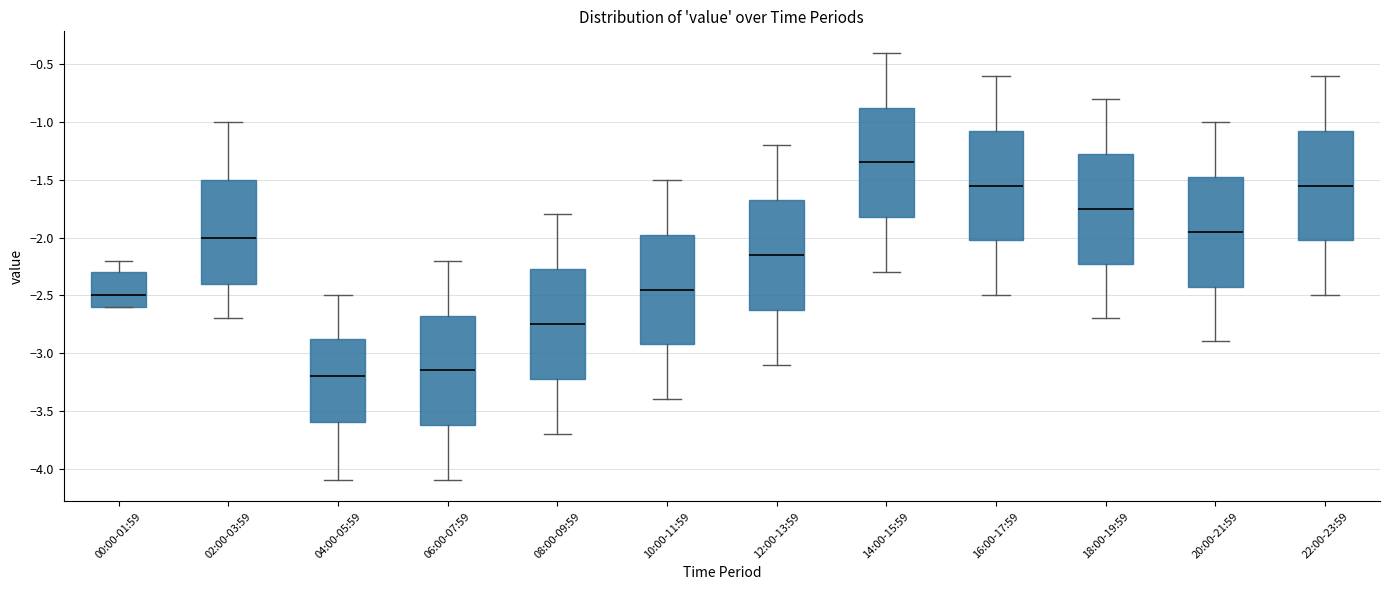

Where does the lower whisker of the box for 02:00-03:59 end on the y-axis? The values are not printed on the chart, so give them approximately, as read against the axis.

-2.70